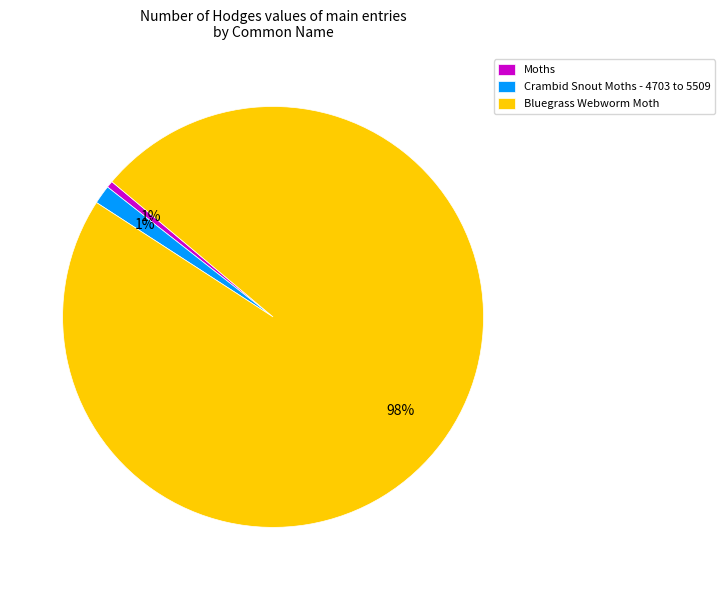

Between Bluegrass Webworm Moth and Crambid Snout Moths - 4703 to 5509, which is larger?

Bluegrass Webworm Moth